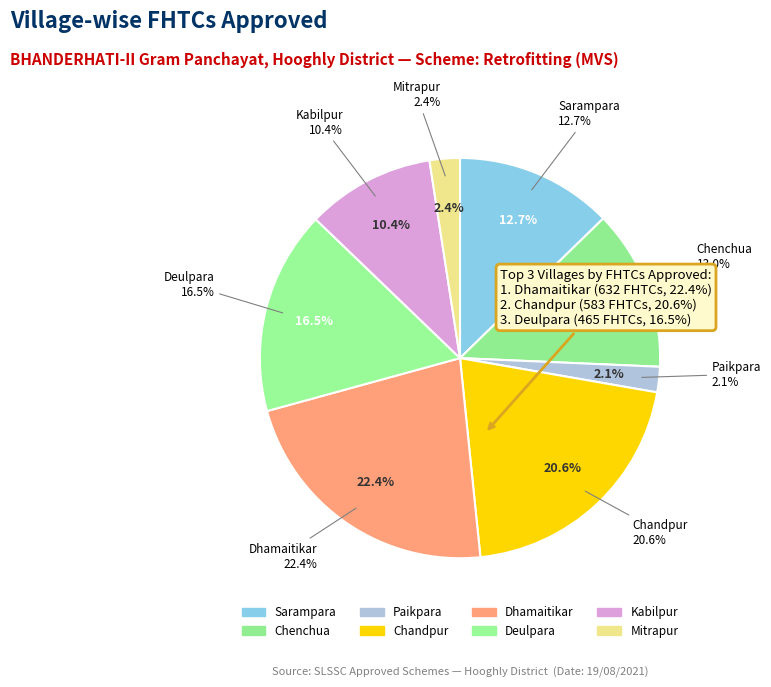

Count the number of slices in the pie.

8